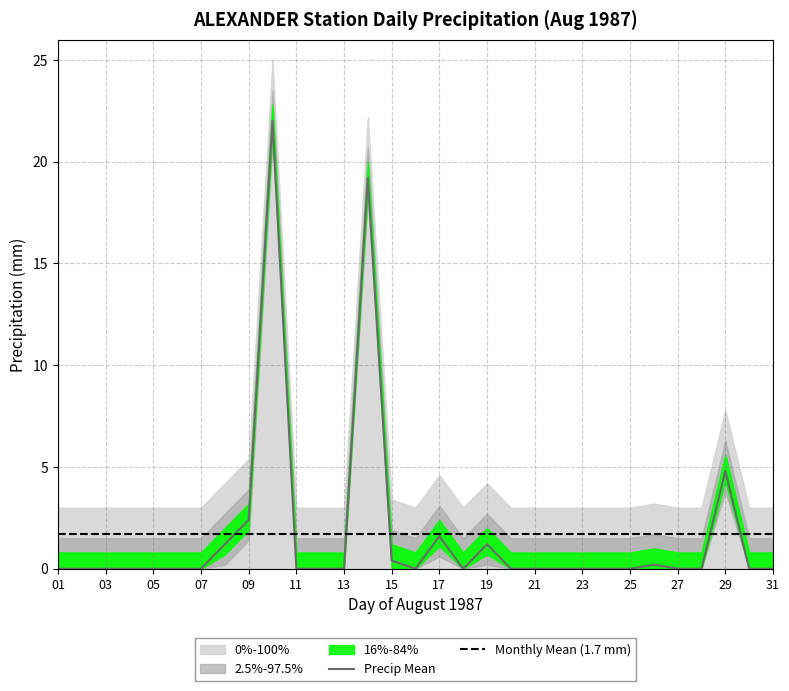

Where is Precip Mean nearest to the value 11?

29